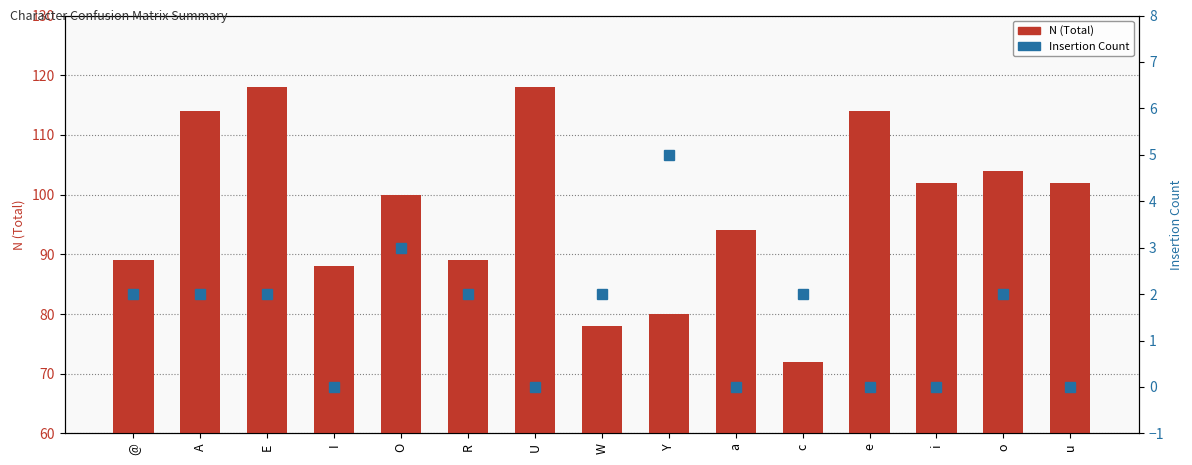

At which label does Insertion Count reach its minimum?

I